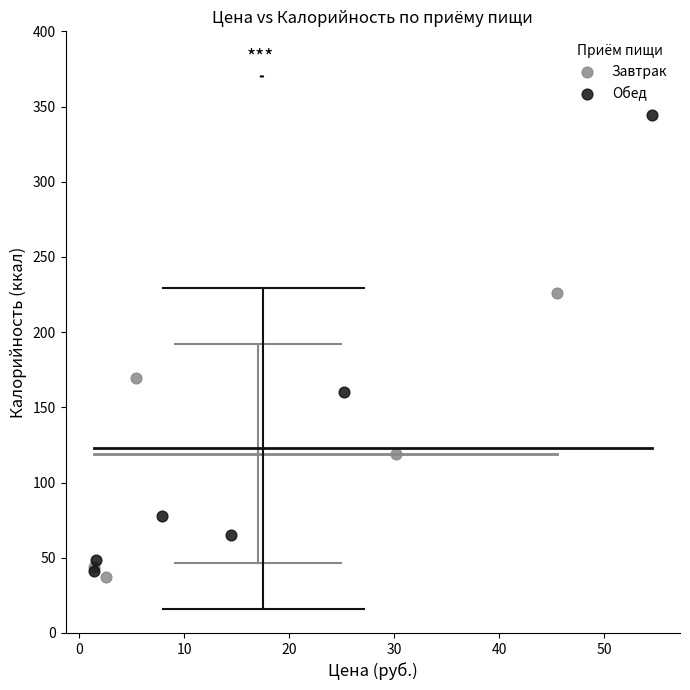

Which series contains the highest Y value?

Обед